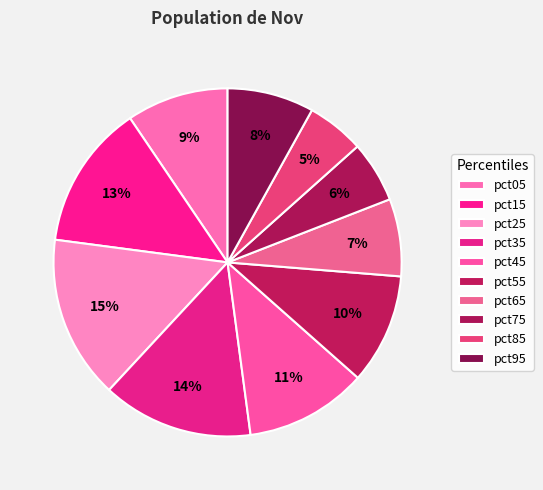

What percentage is NOT represented by pct85?

94.7%